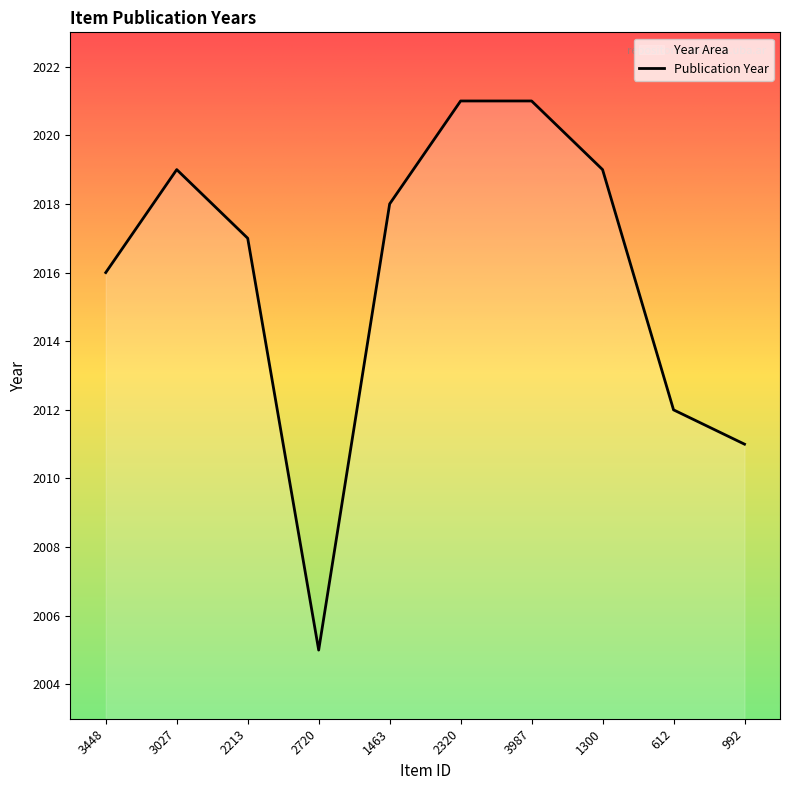

Which label corresponds to the largest value in the chart?

2320